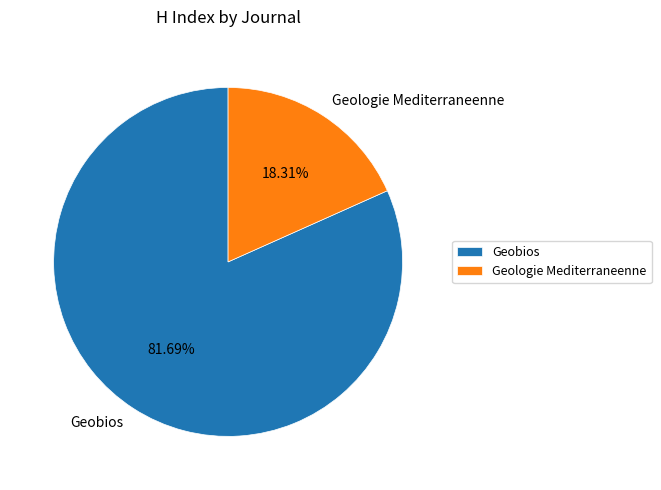

To the nearest percent, what percentage of the pie is Geologie Mediterraneenne?

18%